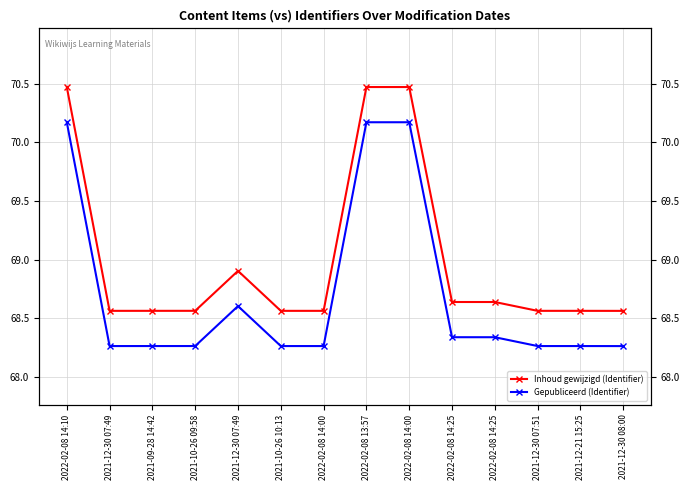

Read the Inhoud gewijzigd (Identifier) value at 2021-12-30 07:49.

68.6